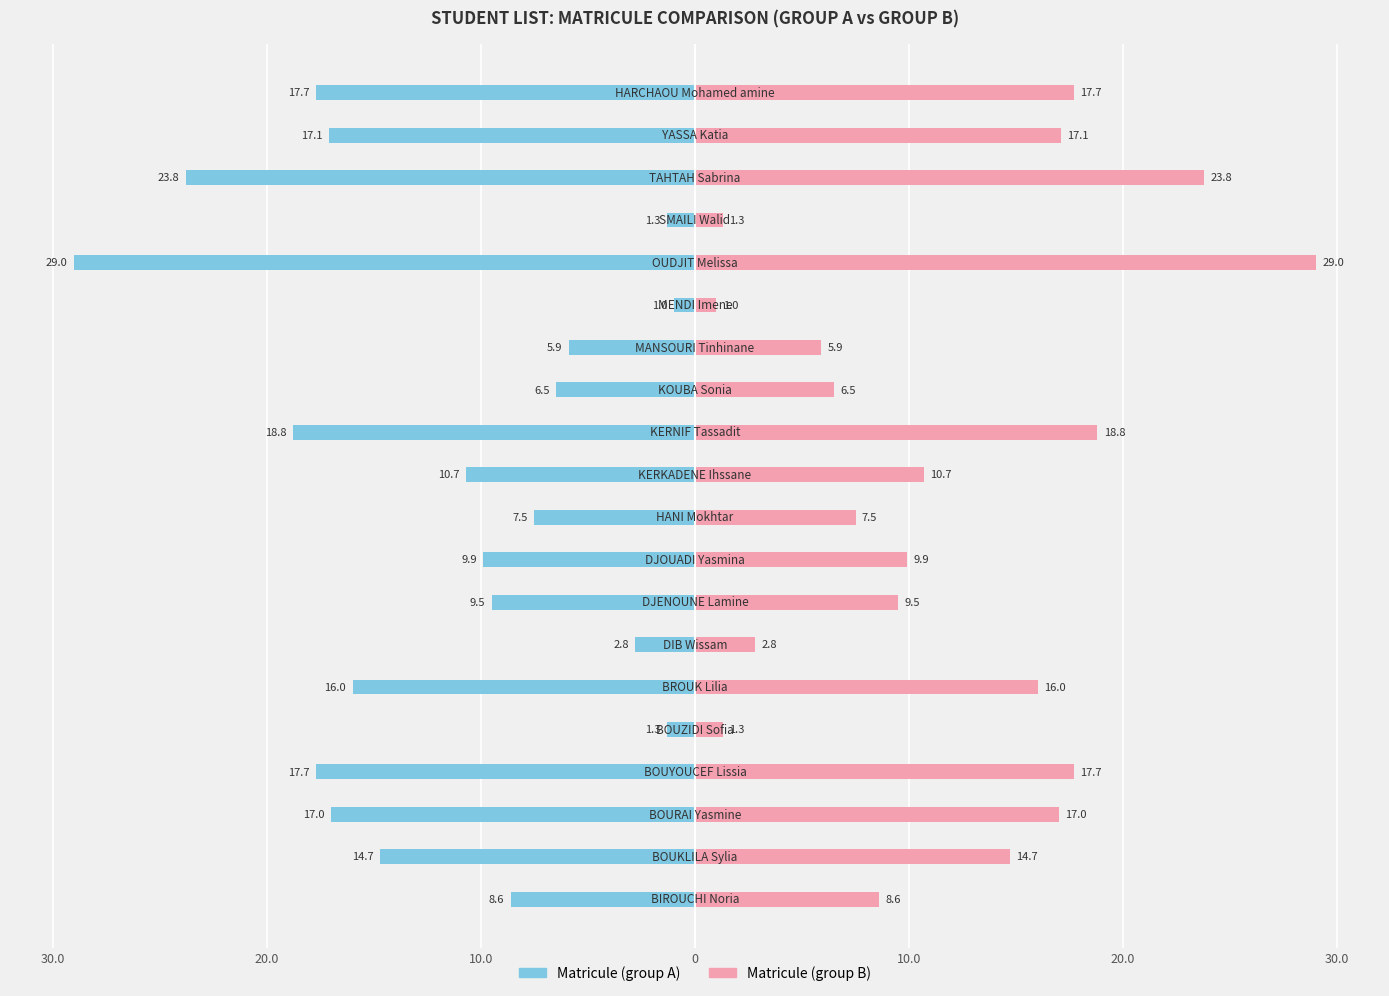

At how many categories does at least one series exceed -16?

20